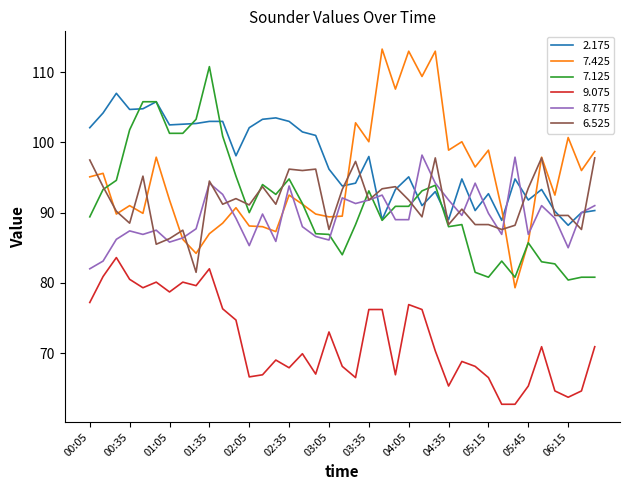

Which series has the largest total across all categories?

2.175